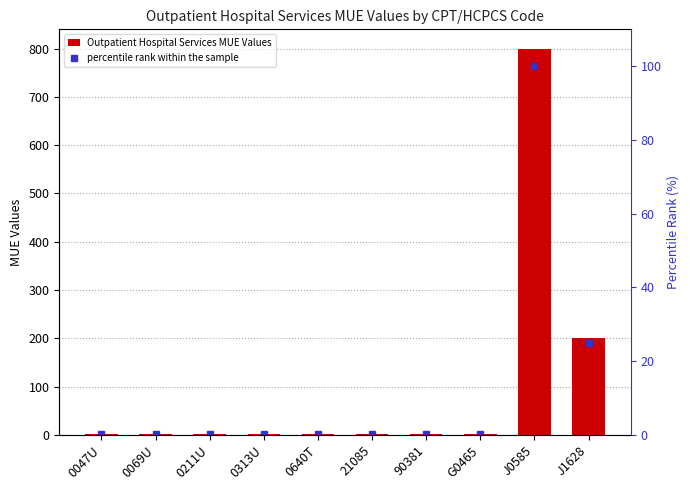

Reading right to left, what are all the values shown in this chart?

Outpatient Hospital Services MUE Values: J1628=200.0	J0585=800.0	G0465=2.0	90381=2.0	21085=2.0	0640T=1.0	0313U=1.0	0211U=1.0	0069U=1.0	0047U=1.0
percentile rank within the sample: J1628=25.0	J0585=100.0	G0465=0.2	90381=0.2	21085=0.2	0640T=0.1	0313U=0.1	0211U=0.1	0069U=0.1	0047U=0.1